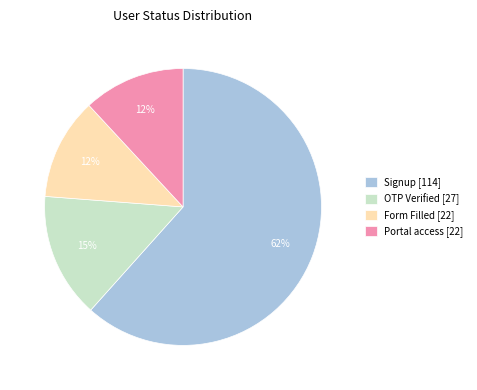

What percentage is the OTP Verified slice, to the nearest percent?

15%